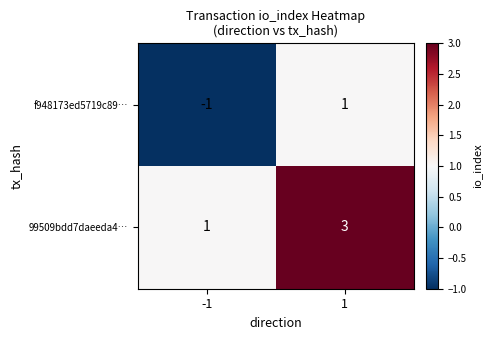

The 99509bdd7daeeda4… series shows 0 at -1. True or false?

False